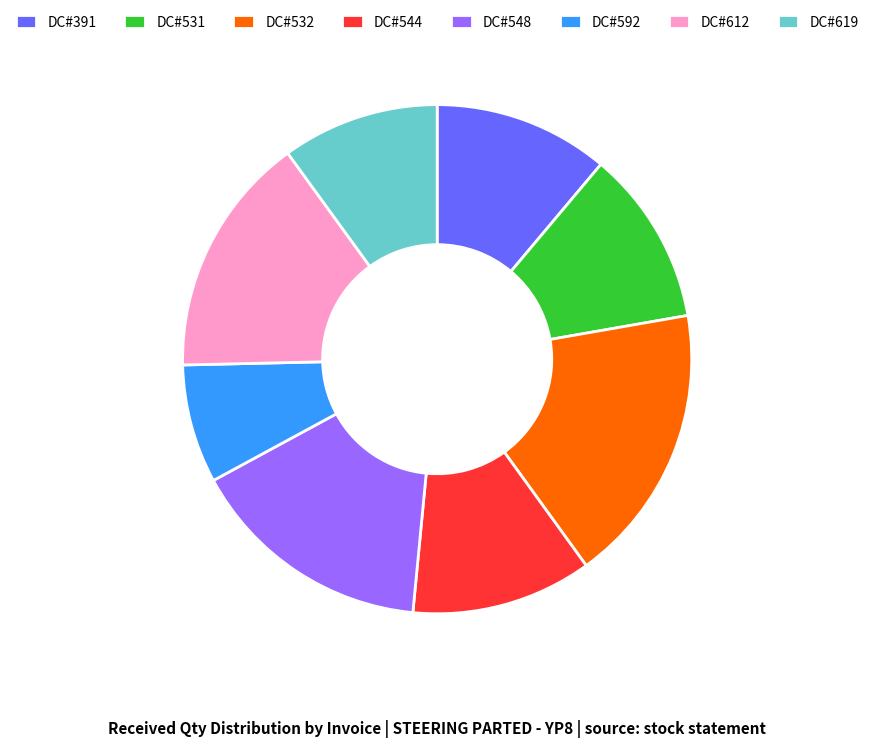

Which category has the biggest portion of the pie?

DC#532